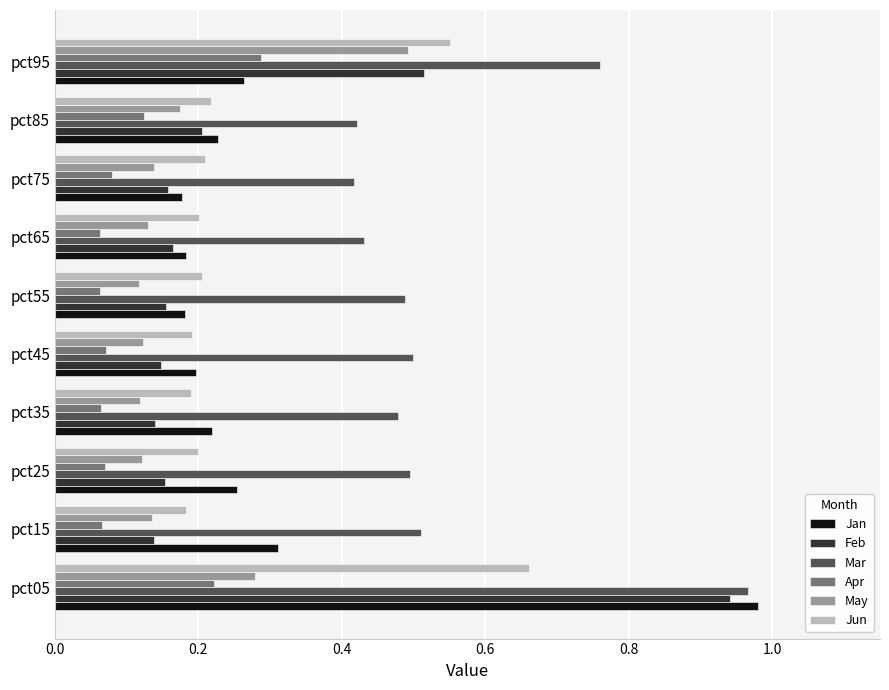

The May series shows 0.2 at pct85. True or false?

True